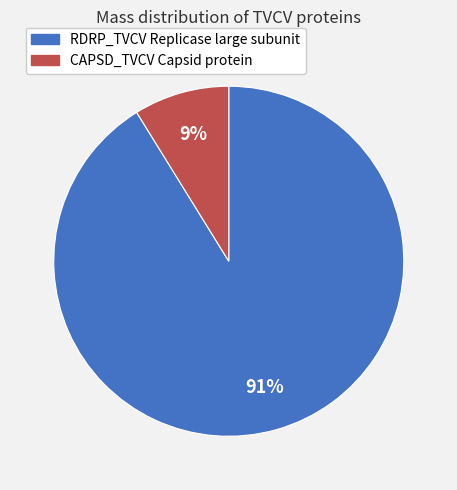

How many slices are in this pie chart?

2